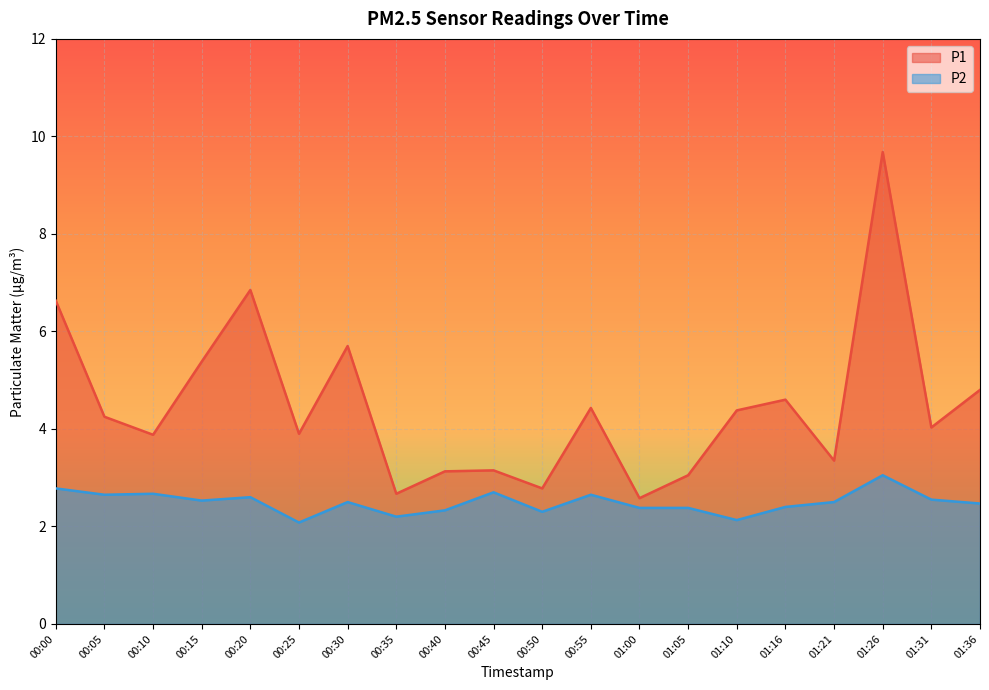

Which series has the largest total across all categories?

P1